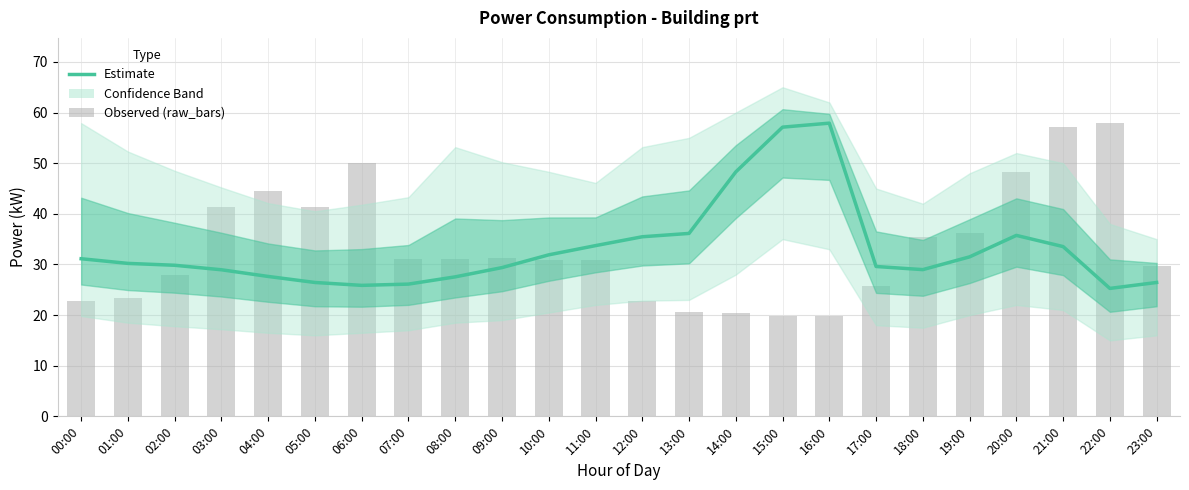

What is the average value of the power series?

33.1